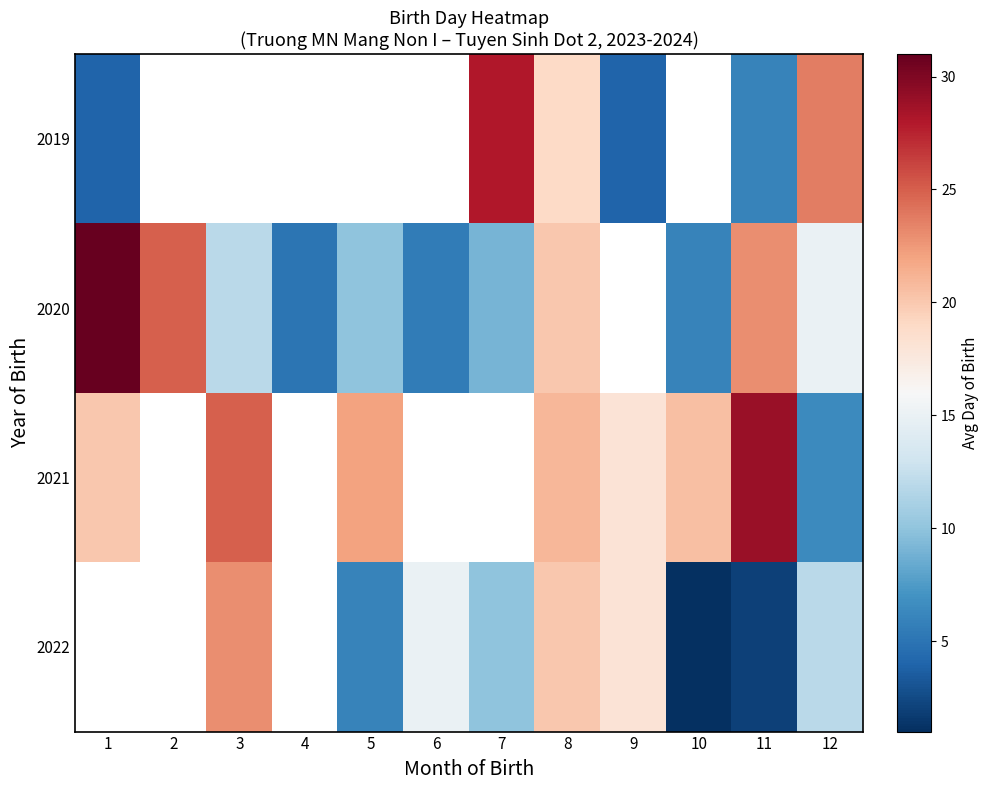

Which category has the highest value across all series?

1